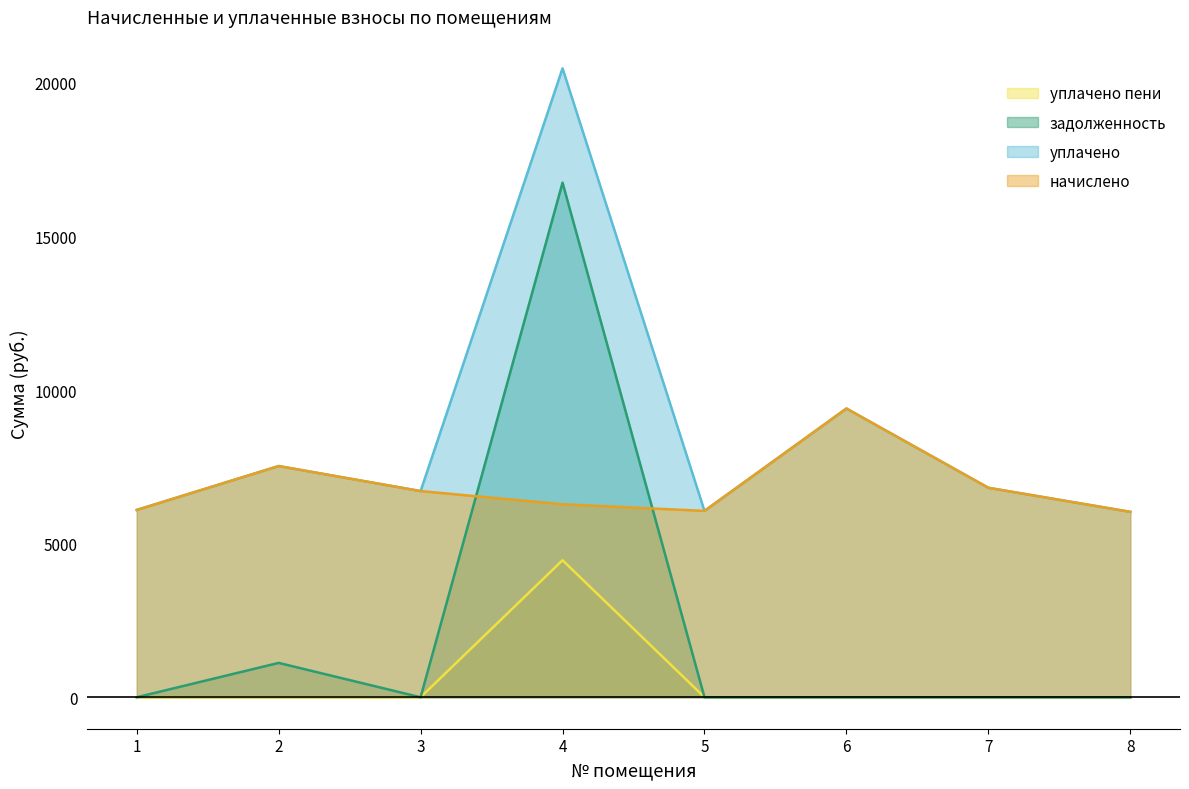

The value of задолженность at 1 is 7935.1. True or false?

False